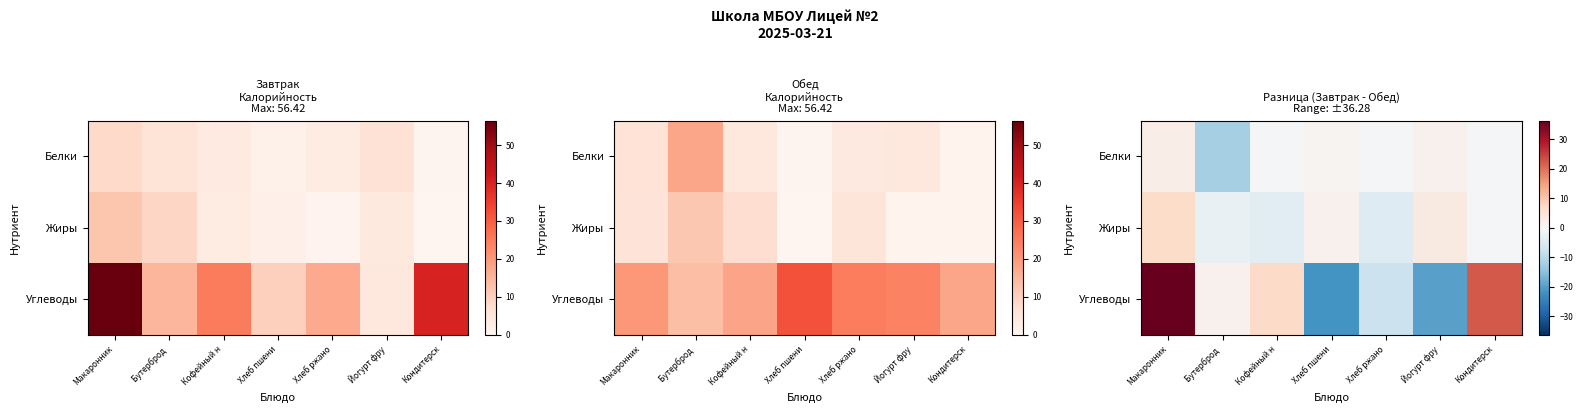

Between Хлеб ржано and Йогурт фру, which series saw the biggest shift?

Углеводы